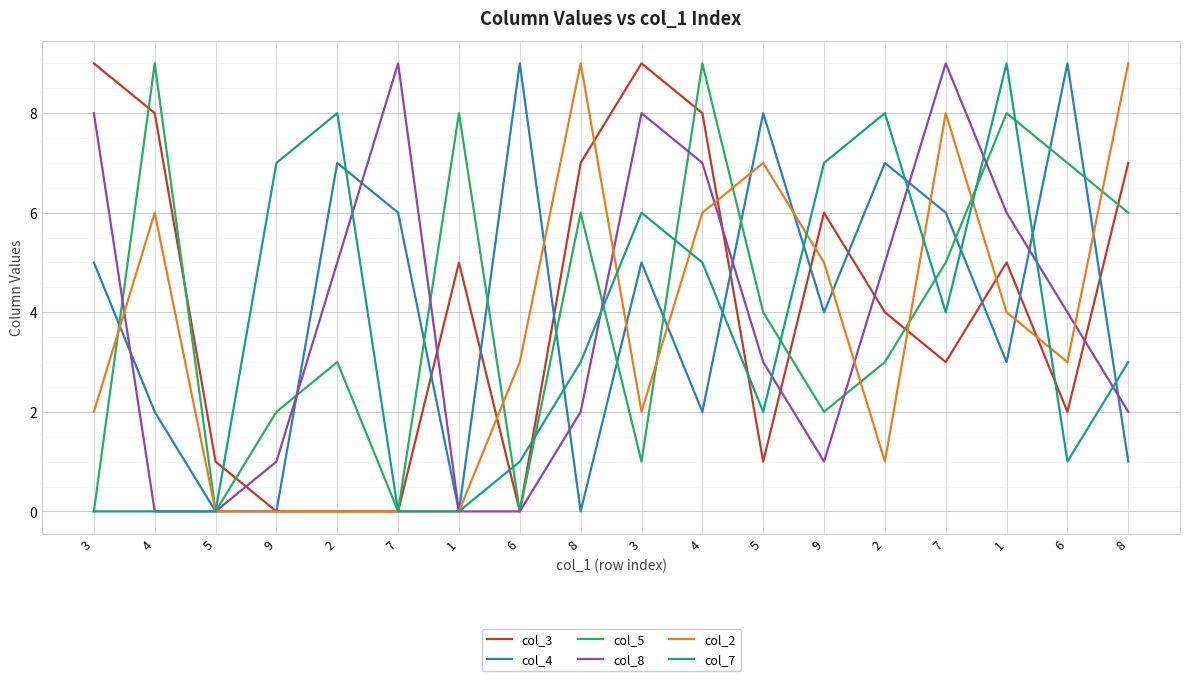

Does the chart display data point markers on the line(s)?

No